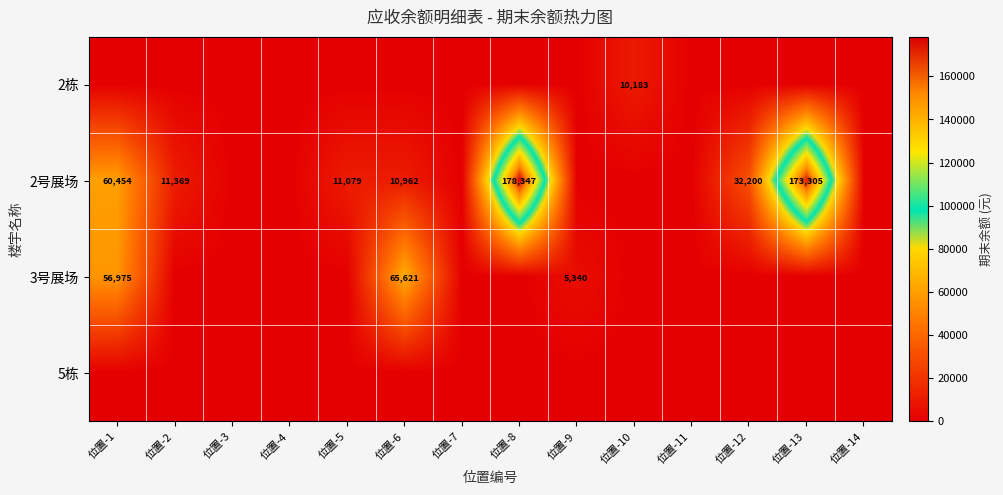

At how many categories does at least one series exceed 147951?

2